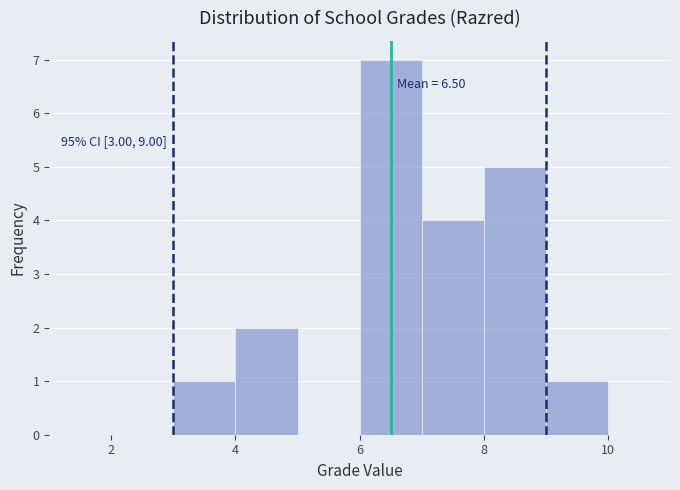

Over which range of the x-axis is the bar tallest?

6 to 7